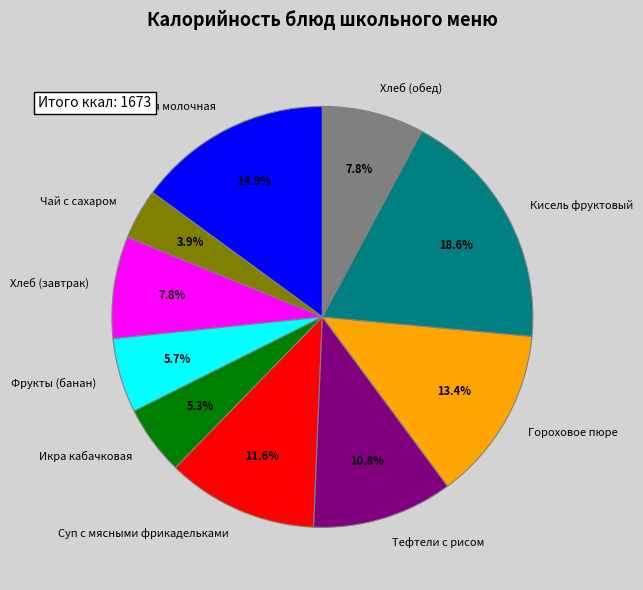

What is the smallest slice in the pie chart?

Чай с сахаром